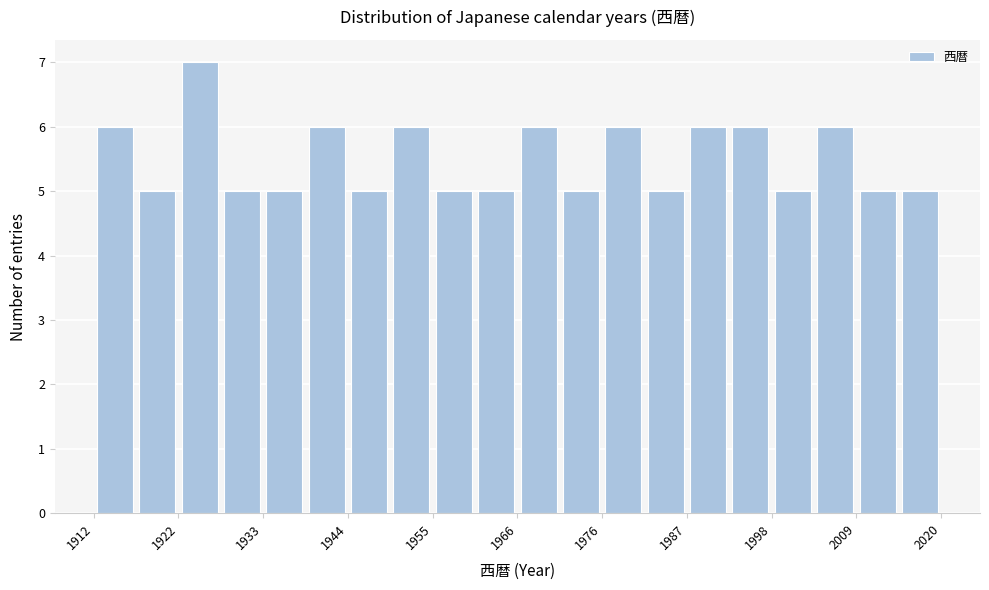

Read against the x-axis, roughly where is the centre of the tallest bar?

1926